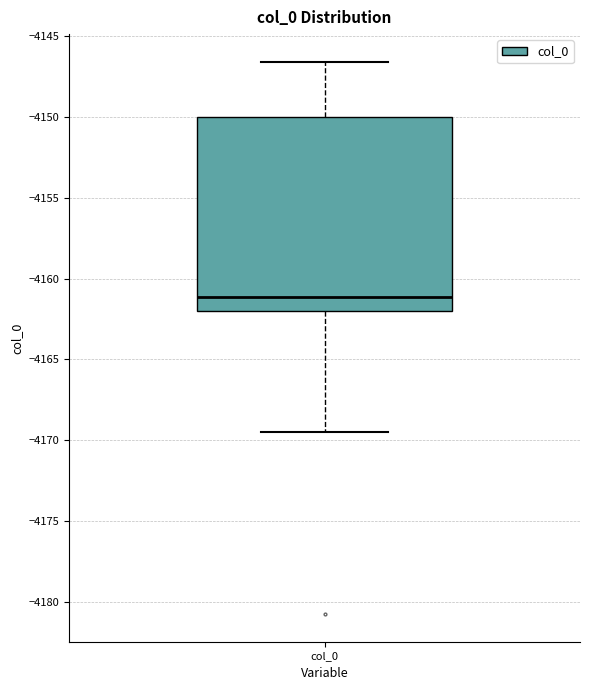

Transcribe this box plot: give where the median line is, the range the box spans, and where the two whiskers end, as read against the y-axis. The values are not printed on the chart, so give them approximately, as read against the axis.

median -4161.0, box -4162.0 to -4150.0, whiskers -4169.5 to -4146.5